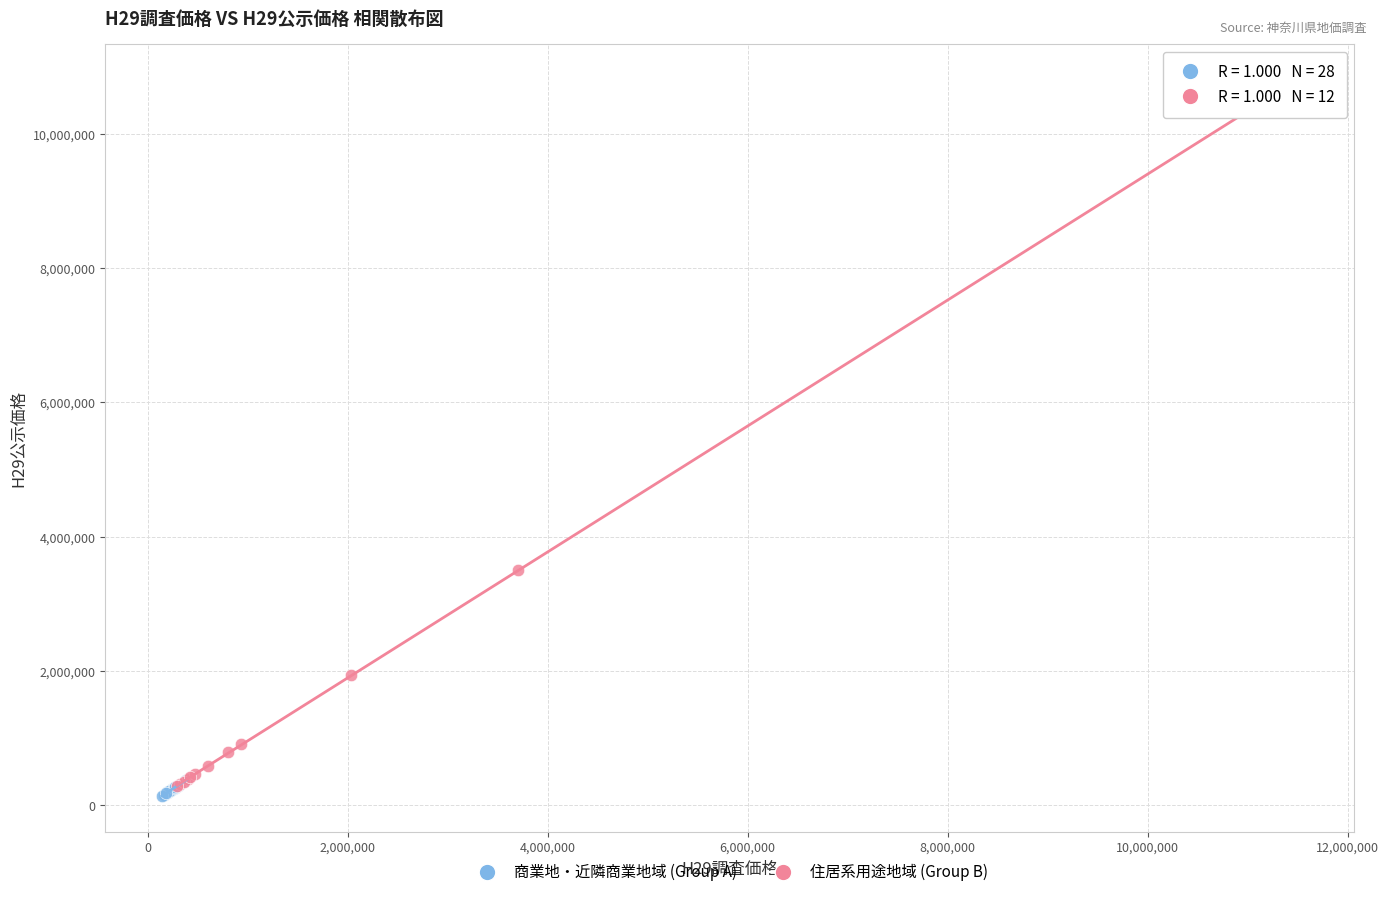

Which series reaches the maximum Y coordinate?

住居系用途地域 (Group B)